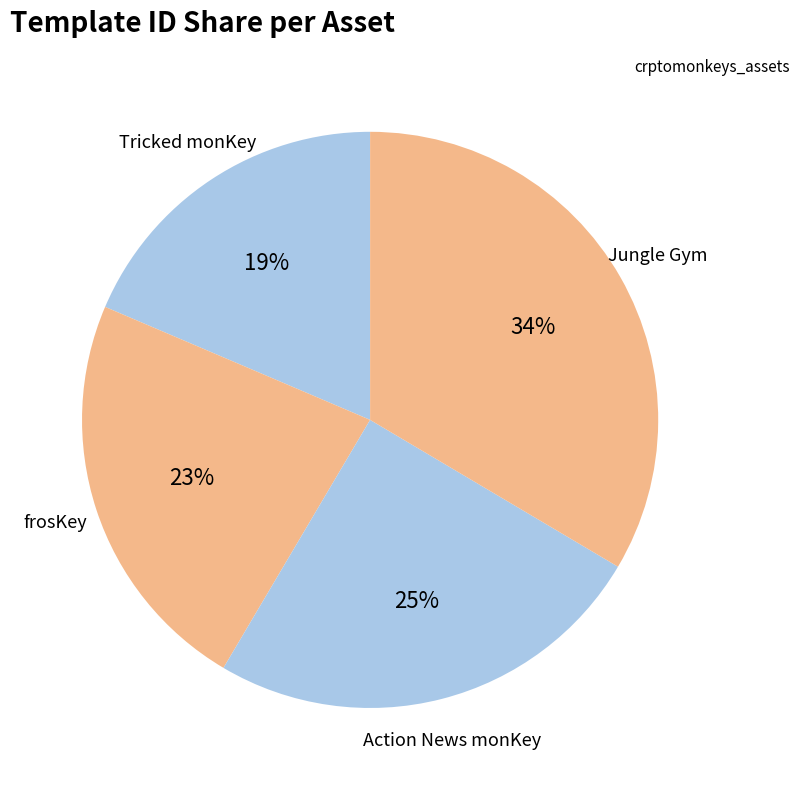

Do Jungle Gym and Action News monKey together represent more than half of the pie?

Yes